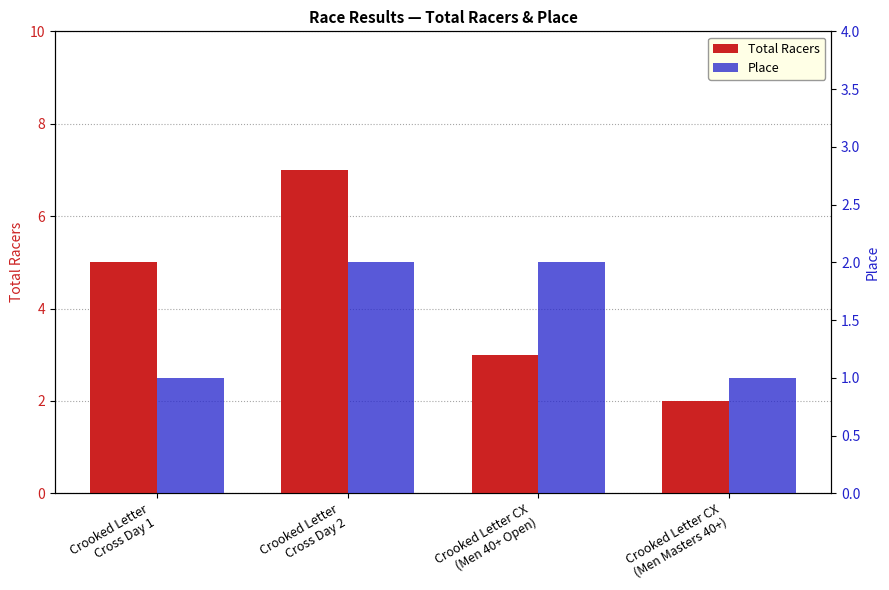

List the labels in order of Total Racers value, largest first.

Crooked Letter
Cross Day 2, Crooked Letter
Cross Day 1, Crooked Letter CX
(Men 40+ Open), Crooked Letter CX
(Men Masters 40+)